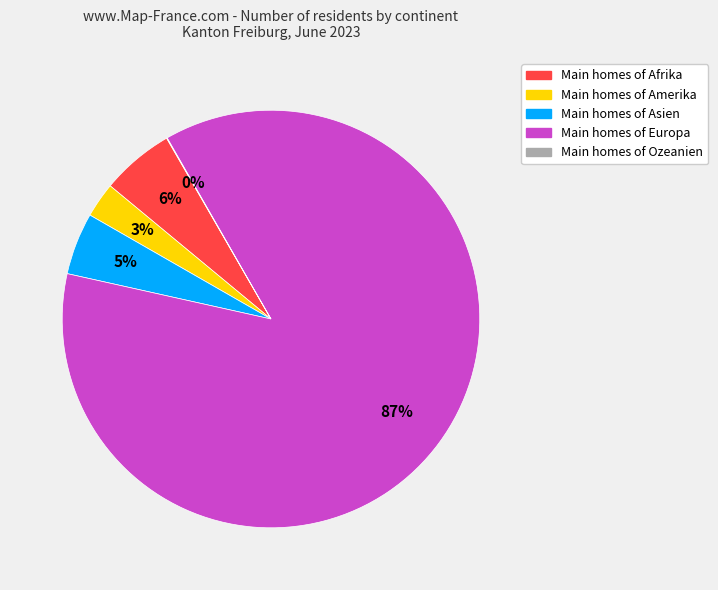

Is there a majority slice in this chart?

Yes